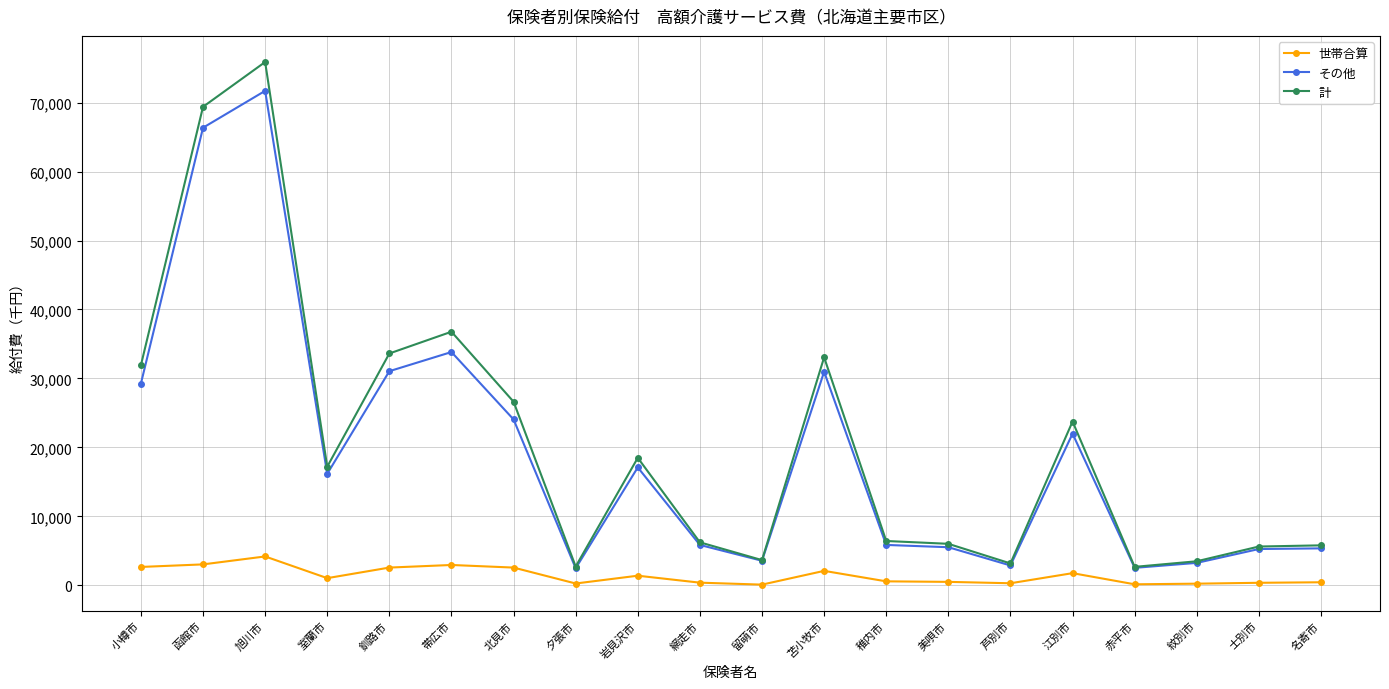

Which series has the largest range (max minus min)?

計